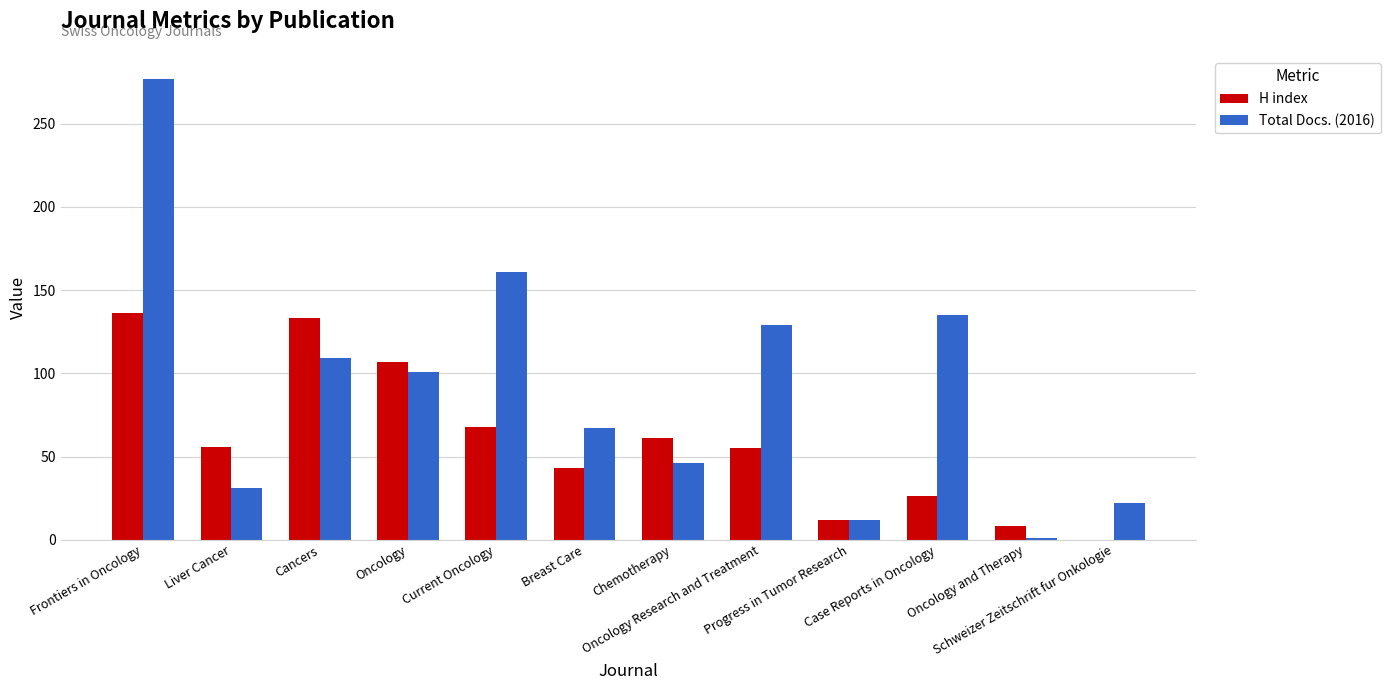

True or false: H index has a value of 177 at Cancers.

False